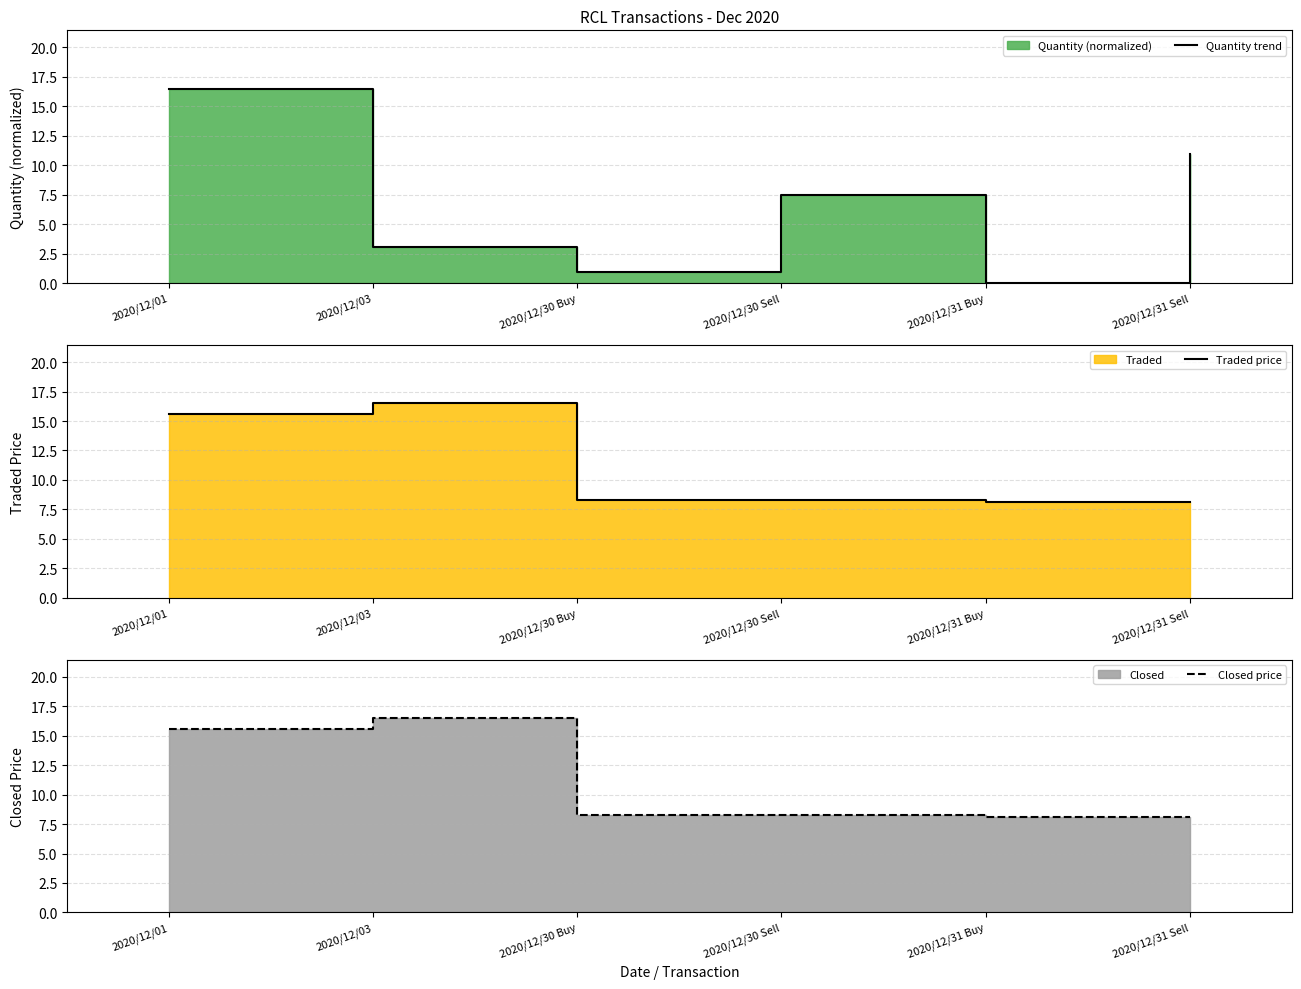

What is the highest value of the Quantity trend series?

16.5